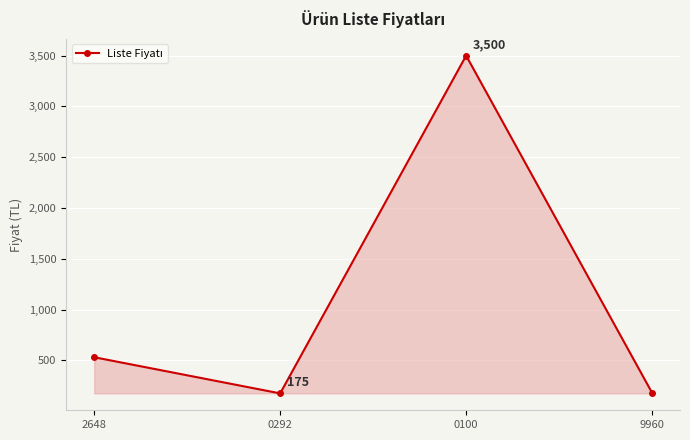

What is the difference between the maximum and minimum values?

3325